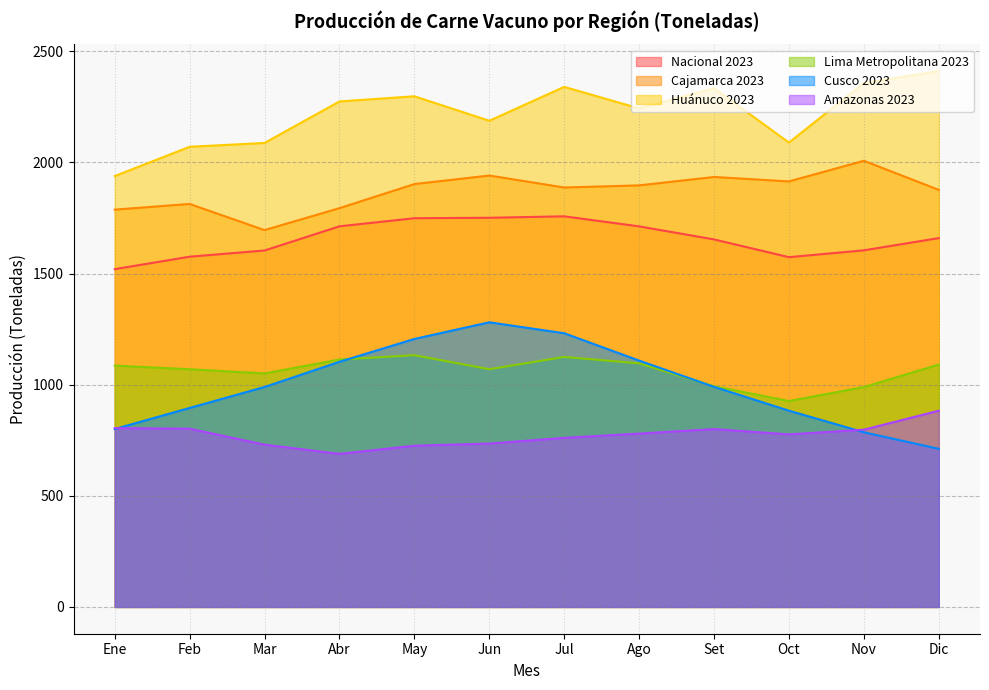

The Huánuco 2023 series shows 3806.7 at Jun. True or false?

False